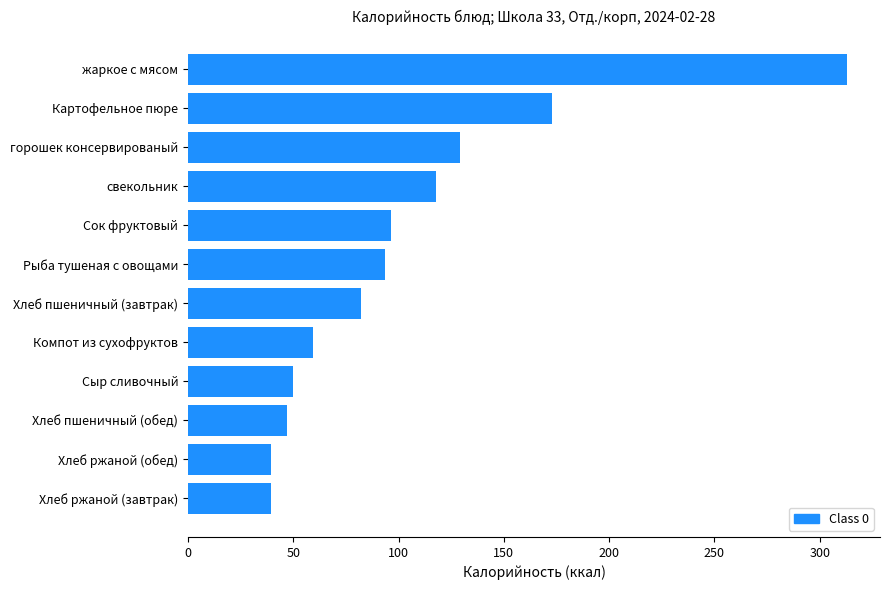

Is it true that the value at Хлеб ржаной (завтрак) is 39.6?

True